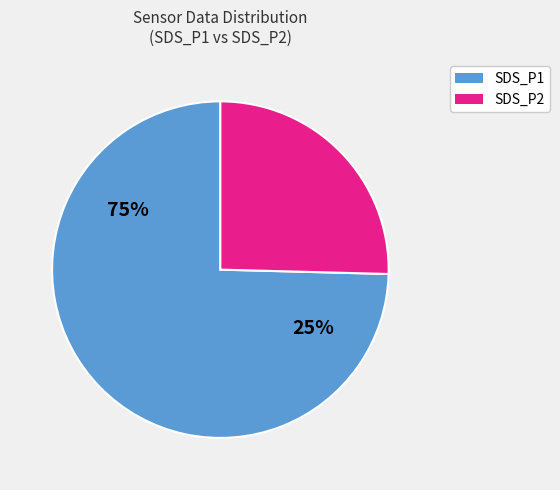

Is it true that 28 is 1% of the pie?

False